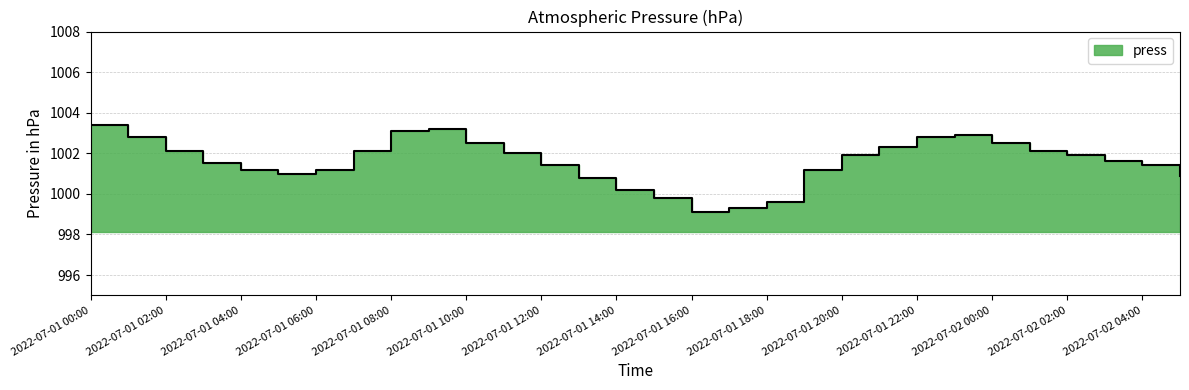

What is the ratio of the value at 2022-07-01 20:00 to the value at 2022-07-01 03:00?

1.0